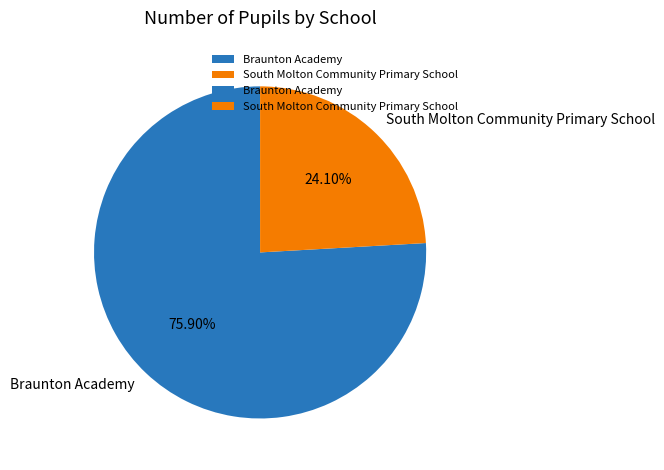

Which slice is the largest?

Braunton Academy